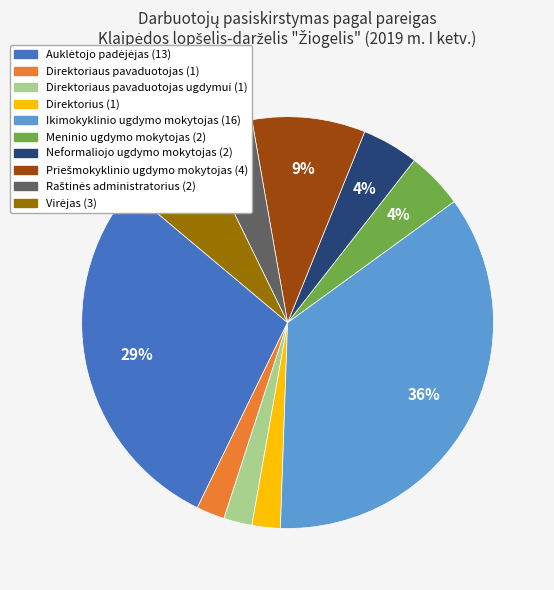

The Neformaliojo ugdymo mokytojas (2) slice represents 4% of the pie. True or false?

True